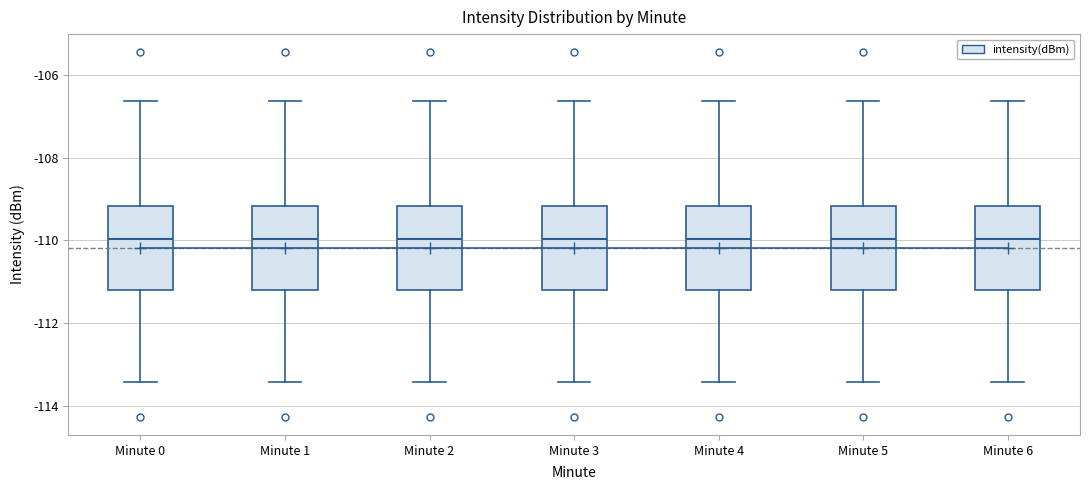

Reading left to right, read every box against the y-axis: the position of its median line, the range the box covers, and the ends of its whiskers. The values are not printed on the chart, so give them approximately, as read against the axis.

Minute 0: median -110.0, box -111.2 to -109.2, whiskers -113.4 to -106.6
Minute 1: median -110.0, box -111.2 to -109.2, whiskers -113.4 to -106.6
Minute 2: median -110.0, box -111.2 to -109.2, whiskers -113.4 to -106.6
Minute 3: median -110.0, box -111.2 to -109.2, whiskers -113.4 to -106.6
Minute 4: median -110.0, box -111.2 to -109.2, whiskers -113.4 to -106.6
Minute 5: median -110.0, box -111.2 to -109.2, whiskers -113.4 to -106.6
Minute 6: median -110.0, box -111.2 to -109.2, whiskers -113.4 to -106.6